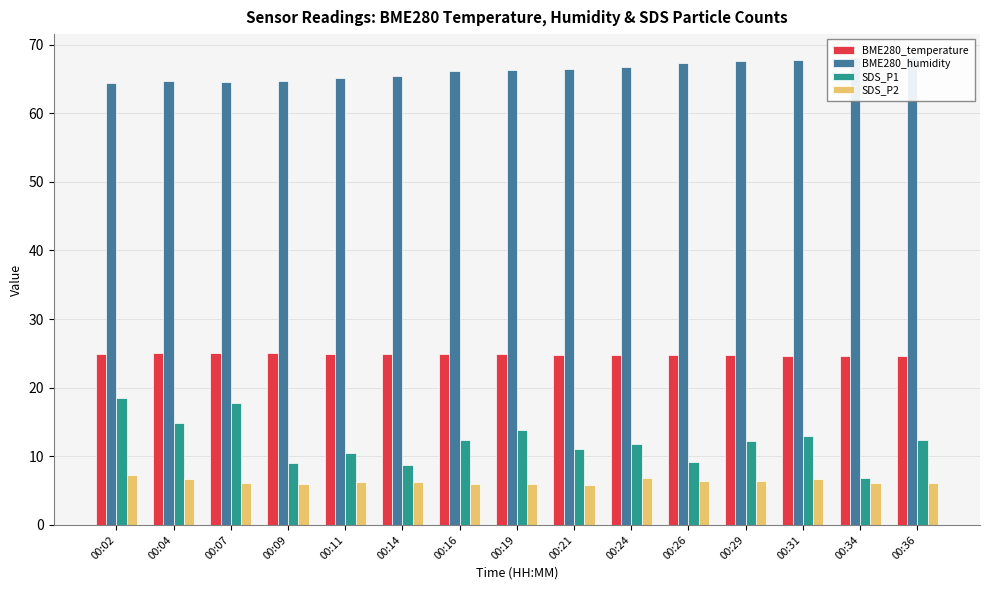

What is the sum of all SDS_P2 values?

94.9